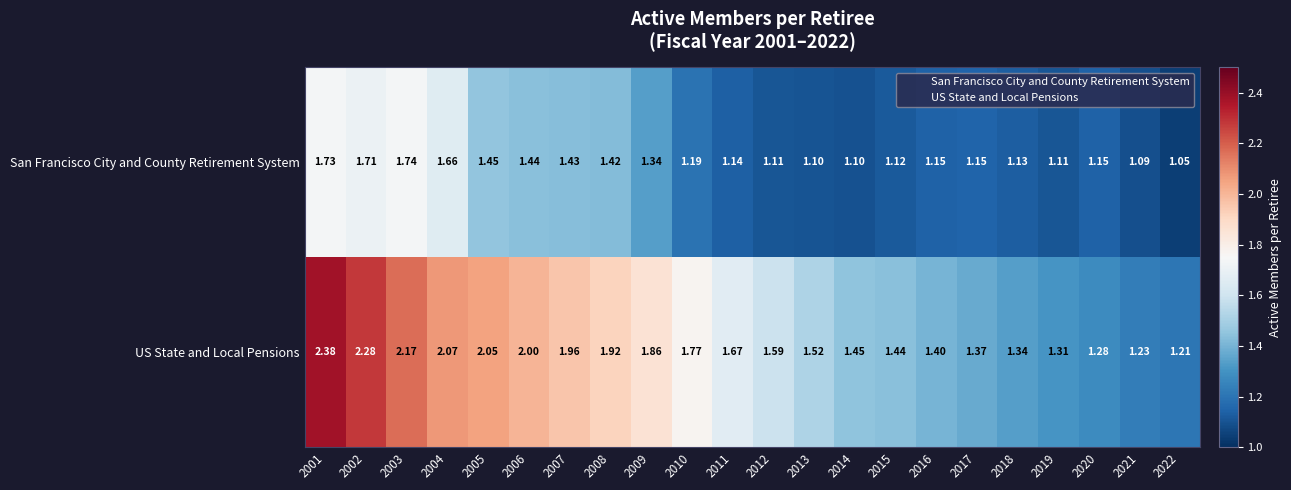

Which series changed the most between 2006 and 2019?

US State and Local Pensions